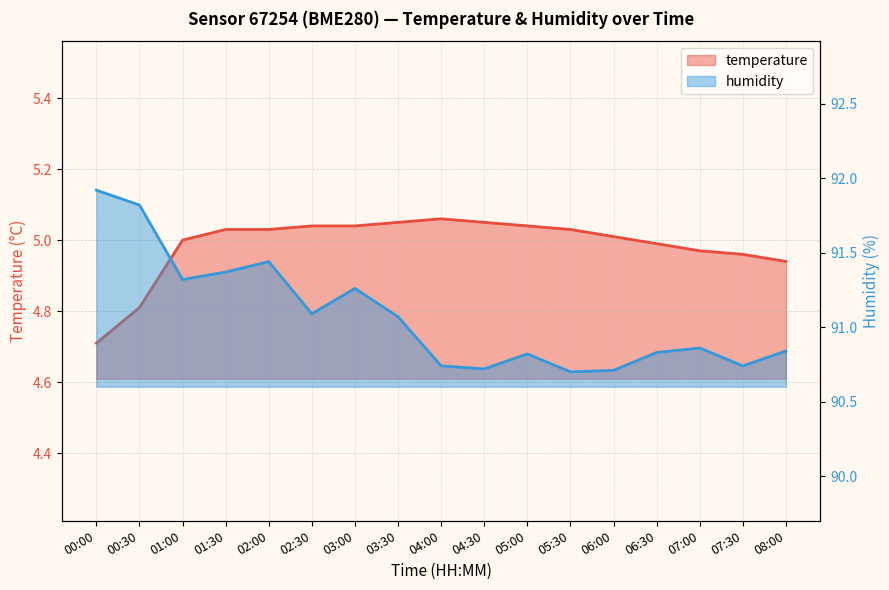

At which label does temperature first exceed 5?

01:30